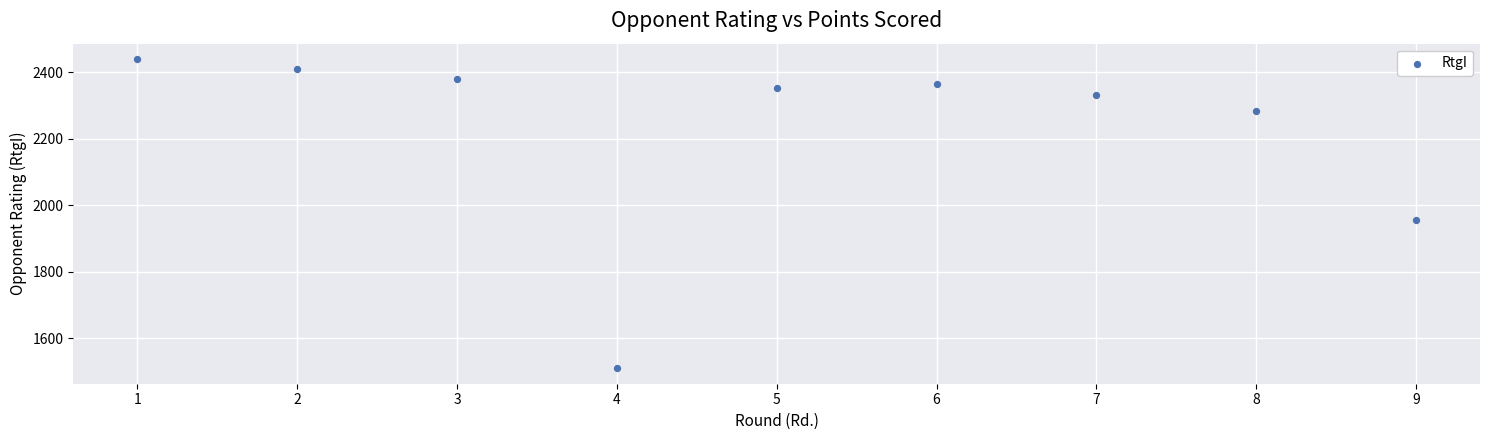

What is the average Y value?

2226